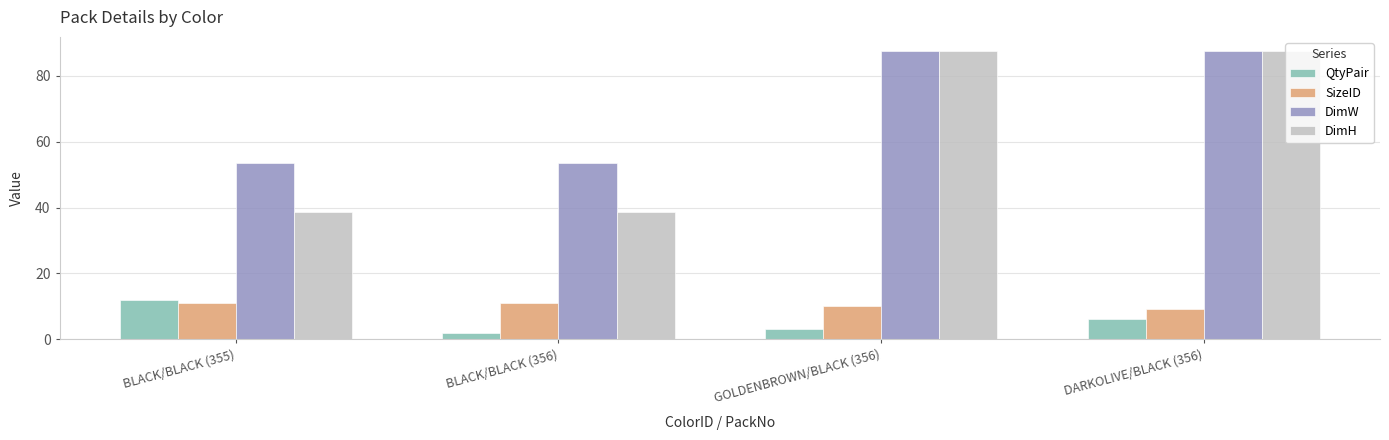

What is the value of the DimH bar at the 1st from the left?

38.5